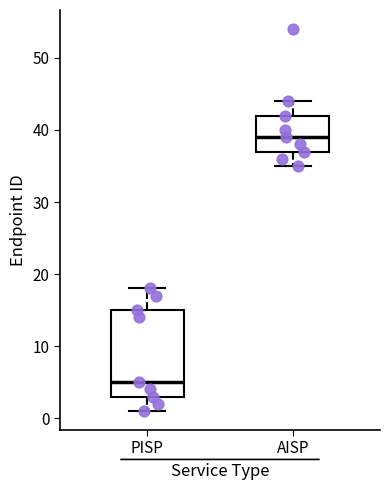

Reading left to right, transcribe this box plot: for each box, give where its median line is, the range the box spans, and where its two whiskers end, as read against the y-axis. The values are not printed on the chart, so give them approximately, as read against the axis.

PISP: median 5, box 3 to 15, whiskers 1 to 18
AISP: median 39, box 37 to 42, whiskers 35 to 44